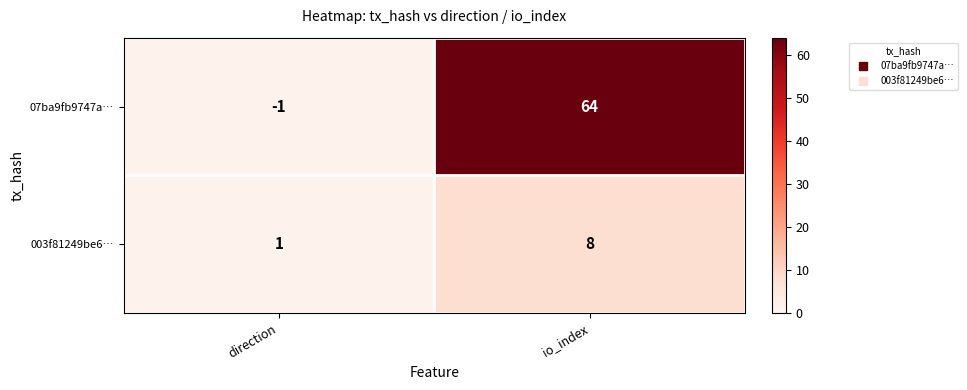

True or false: 07ba9fb9747a… has a value of 17 at io_index.

False